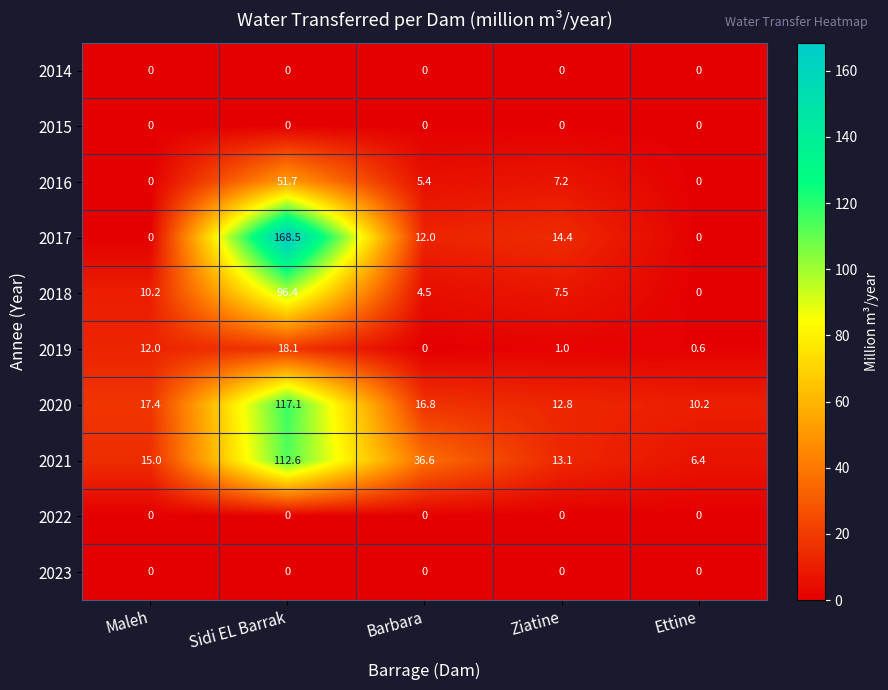

At which category is the sum across all series the highest?

Sidi EL Barrak